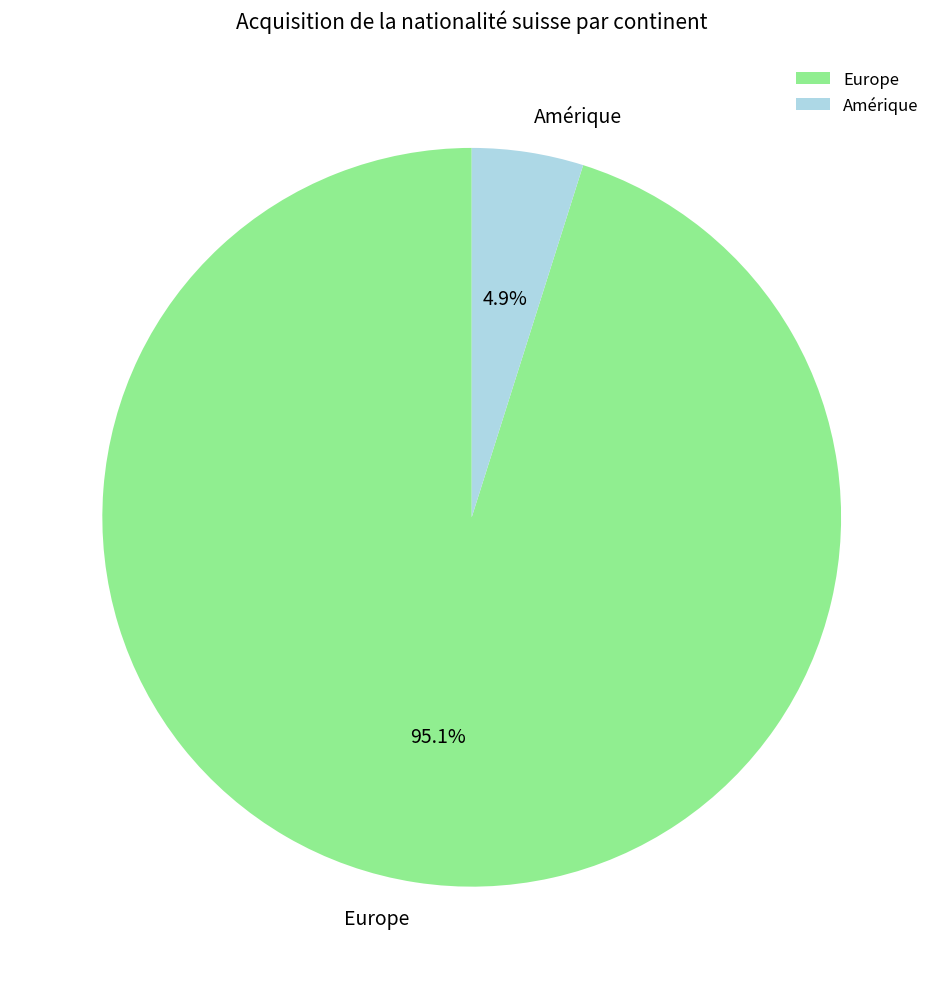

True or false: Amérique accounts for 5% of the total.

True